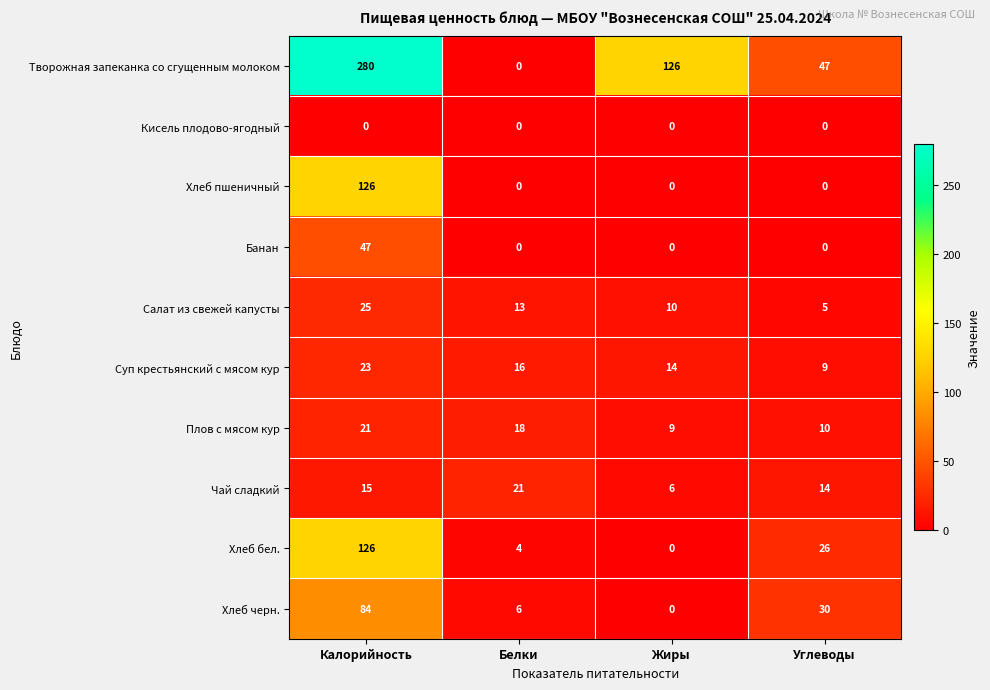

At which category is the sum across all series the highest?

Калорийность